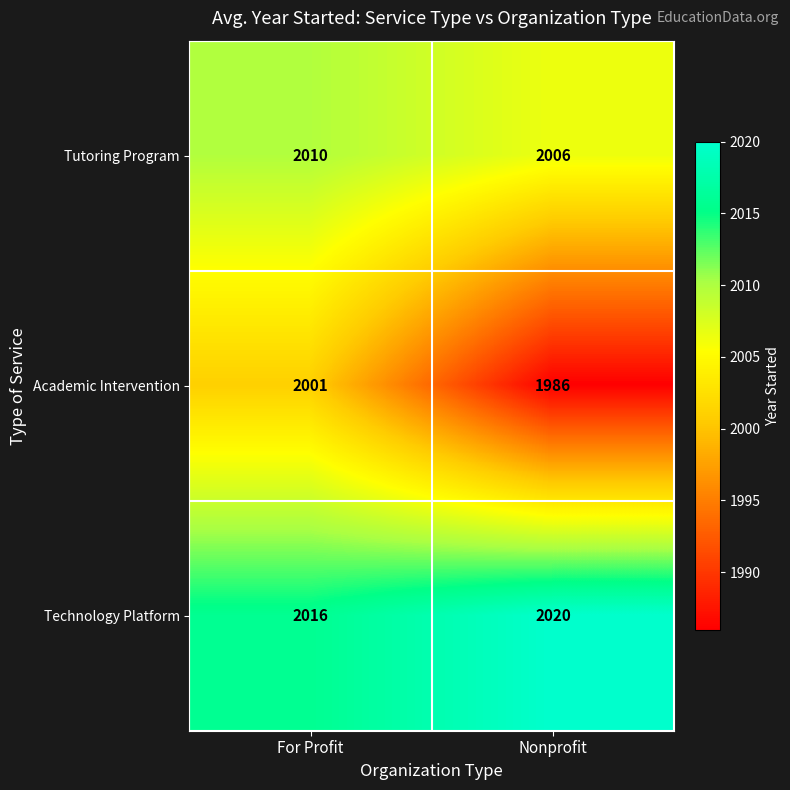

Is it true that Technology Platform equals 3393 at For Profit?

False